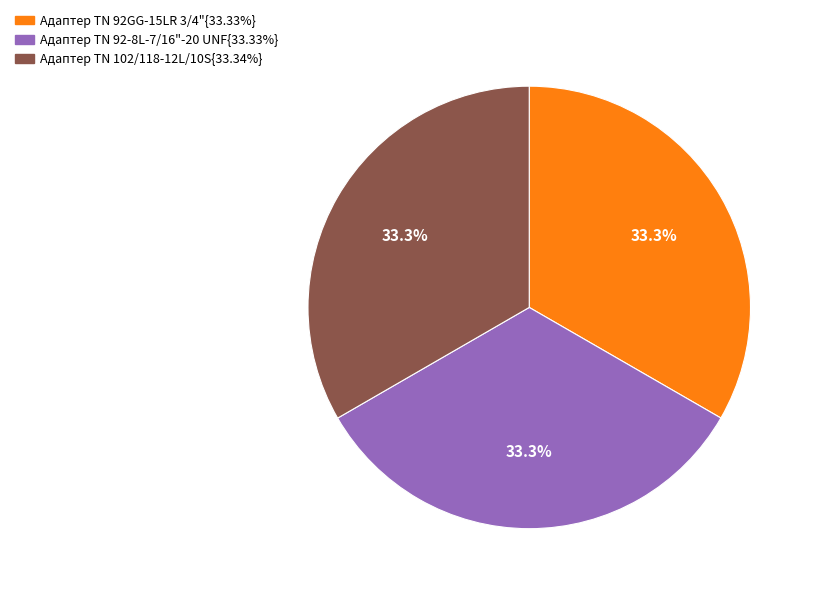

Is there a majority slice in this chart?

No